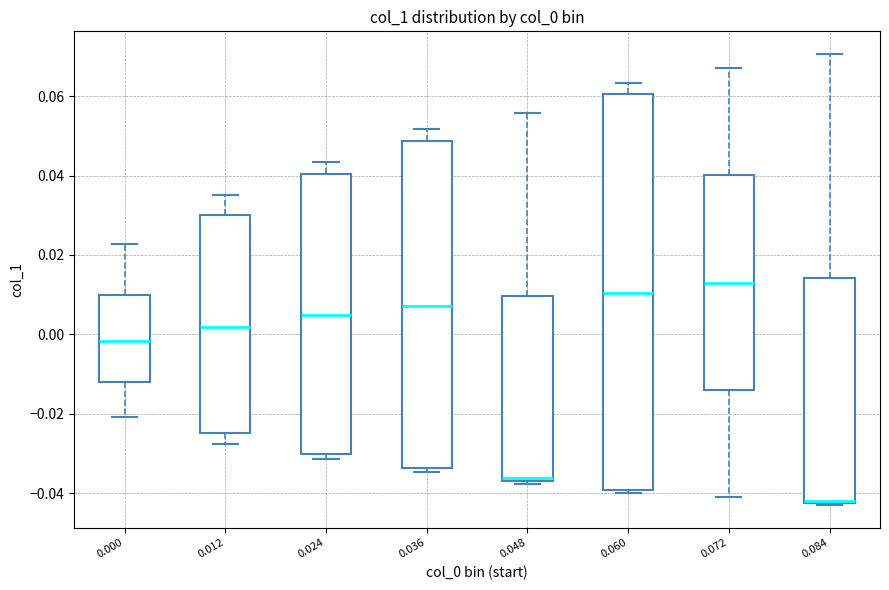

Comparing the boxes themselves (not the whiskers), which one is the tallest?

0.060